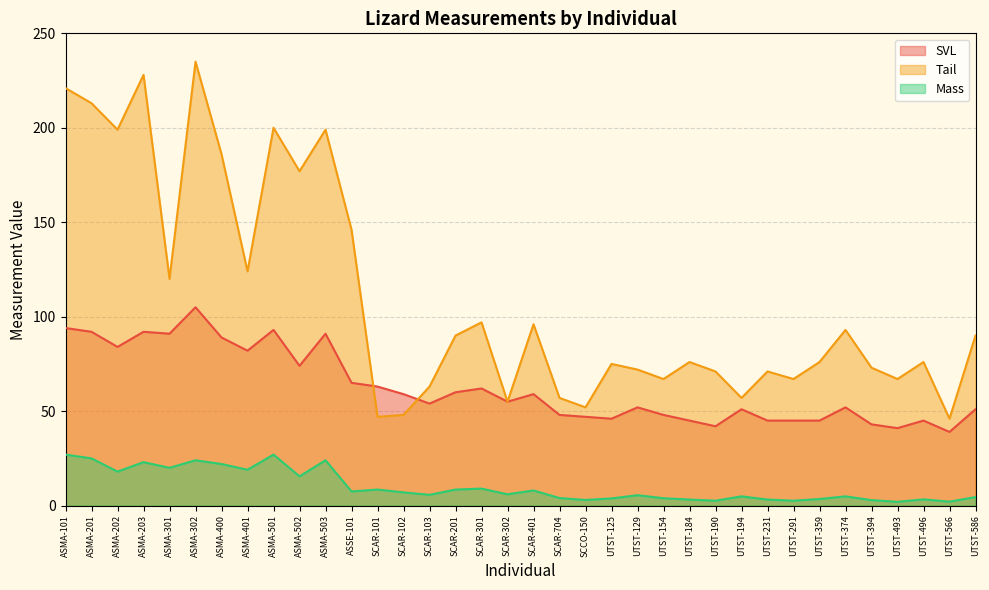

Reading left to right, transcribe all the data shown in this chart.

SVL: 94.0	92.0	84.0	92.0	91.0	105.0	89.0	82.0	93.0	74.0	91.0	65.0	63.0	59.0	54.0	60.0	62.0	55.0	59.0	48.0	47.0	46.0	52.0	48.0	45.0	42.0	51.0	45.0	45.0	45.0	52.0	43.0	41.0	45.0	39.0	51.0
Tail: 221.0	213.0	199.0	228.0	120.0	235.0	186.0	124.0	200.0	177.0	199.0	146.0	47.0	48.0	63.0	90.0	97.0	55.0	96.0	57.0	52.0	75.0	72.0	67.0	76.0	71.0	57.0	71.0	67.0	76.0	93.0	73.0	67.0	76.0	46.0	90.0
Mass: 27.0	25.0	18.0	23.0	20.0	24.0	22.0	19.0	27.0	15.5	24.0	7.5	8.5	7.0	5.7	8.5	9.0	6.0	8.0	4.0	3.0	3.8	5.5	3.9	3.2	2.6	4.9	3.2	2.6	3.5	4.9	2.9	2.0	3.3	2.1	4.5